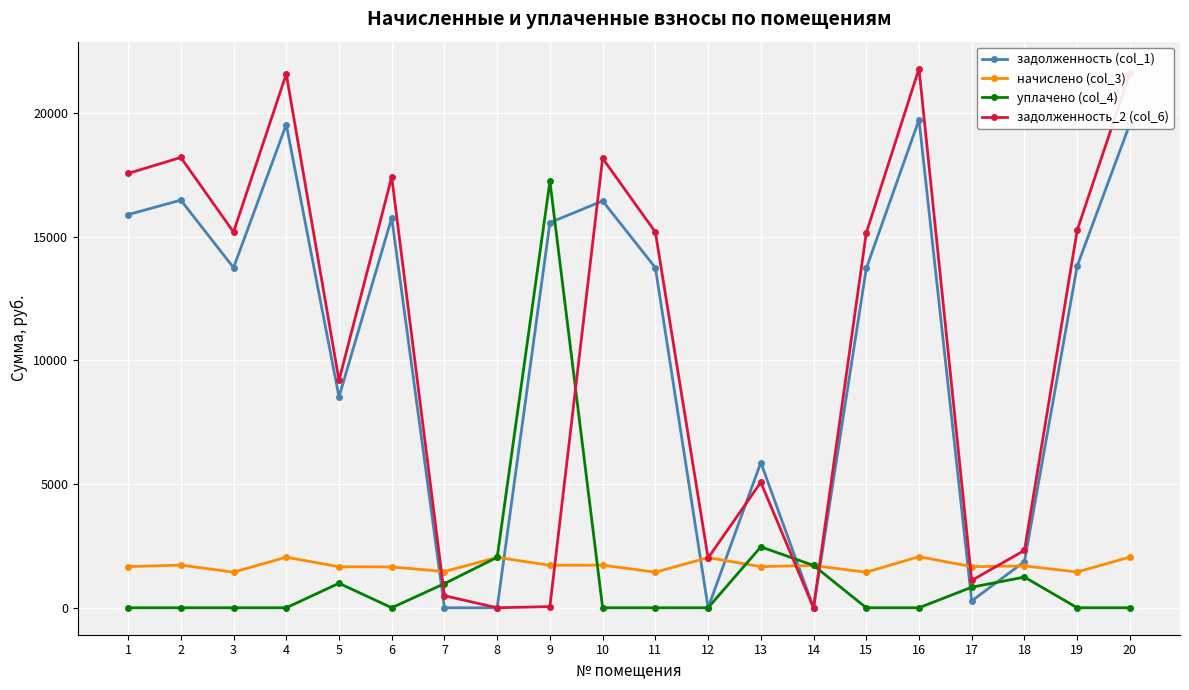

Where is the first local minimum for начислено (col_3)?

3